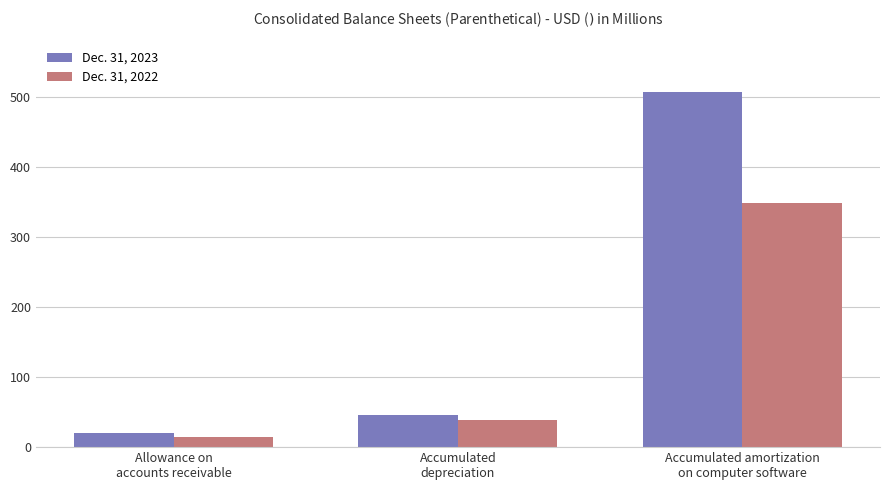

What is the label of the 2nd bar from the right?

Accumulated
depreciation